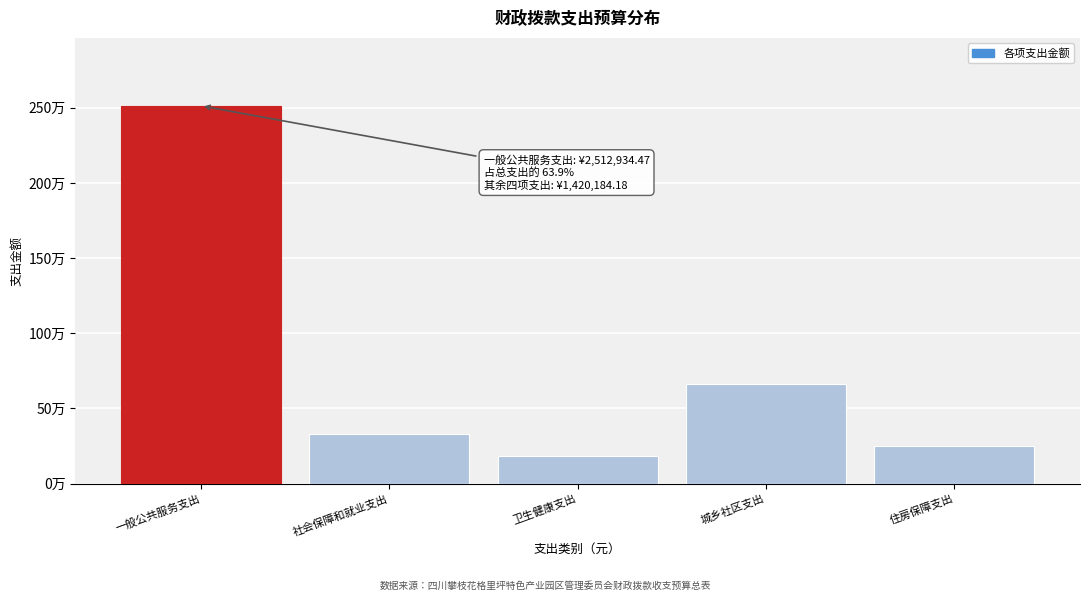

Does the chart contain any negative values?

No